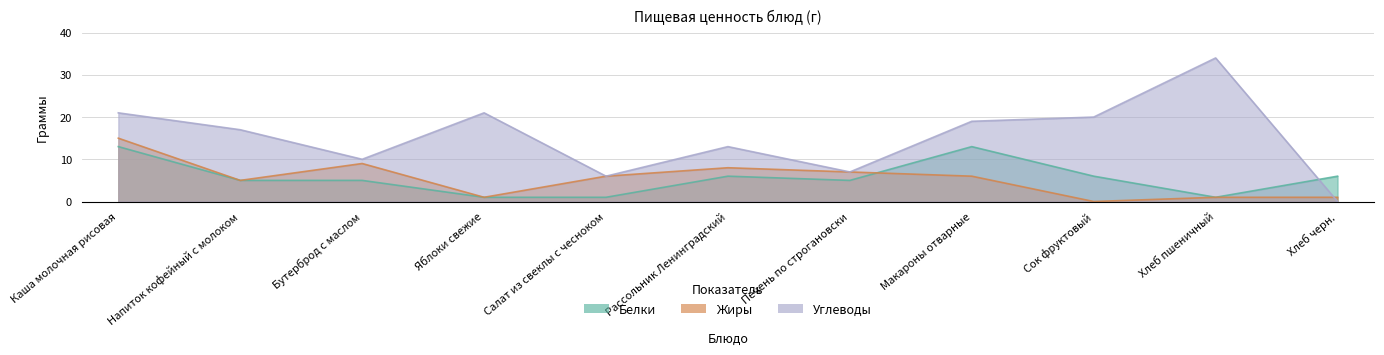

Does the chart have visible grid lines?

Yes